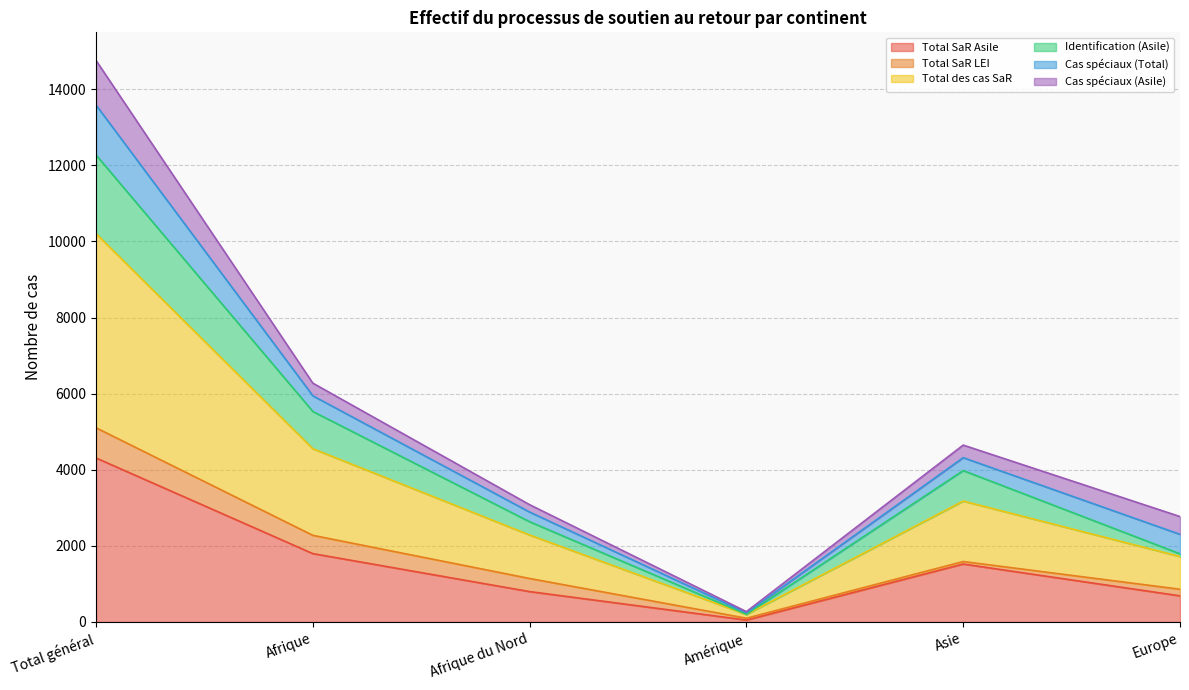

At which label does Total SaR Asile reach its peak?

Total général